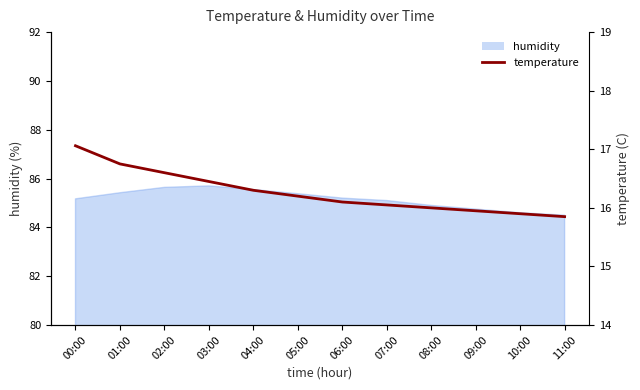

What is the label of the 3rd point from the right?

09:00